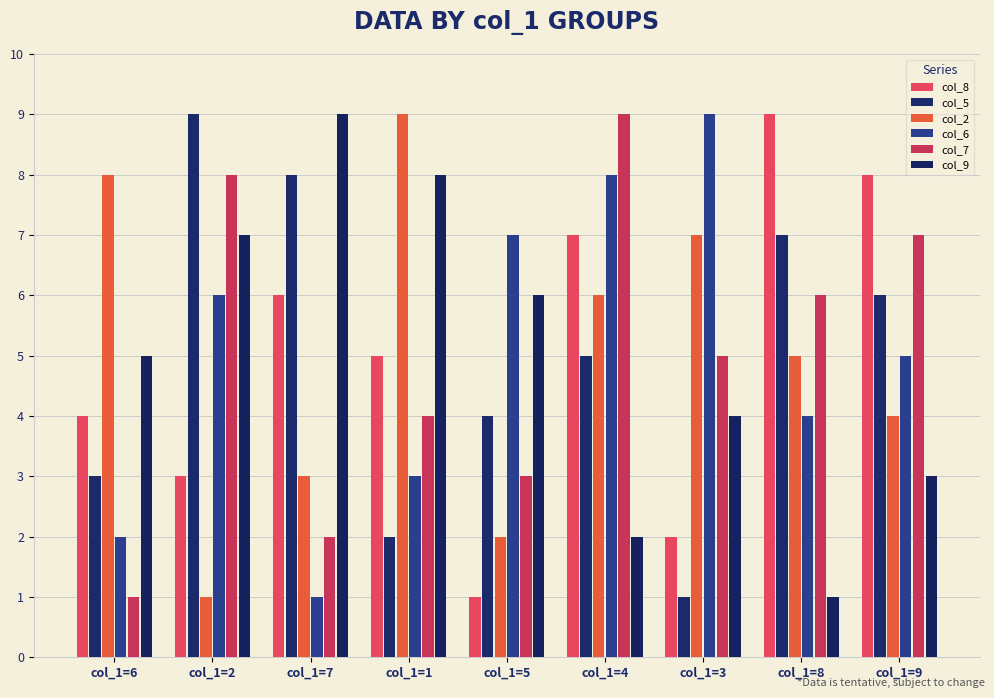

At how many categories does at least one series exceed 7?

8